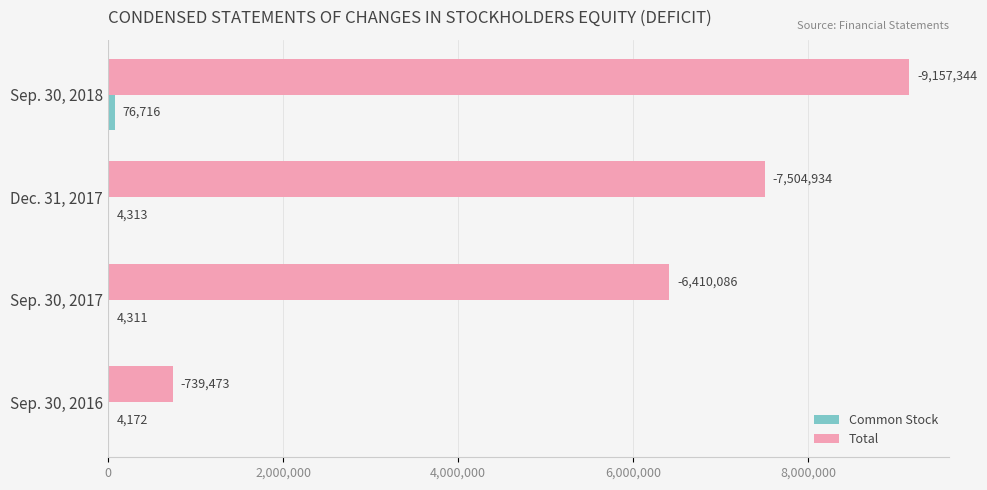

The value of Total at Sep. 30, 2017 is 6410086. True or false?

True